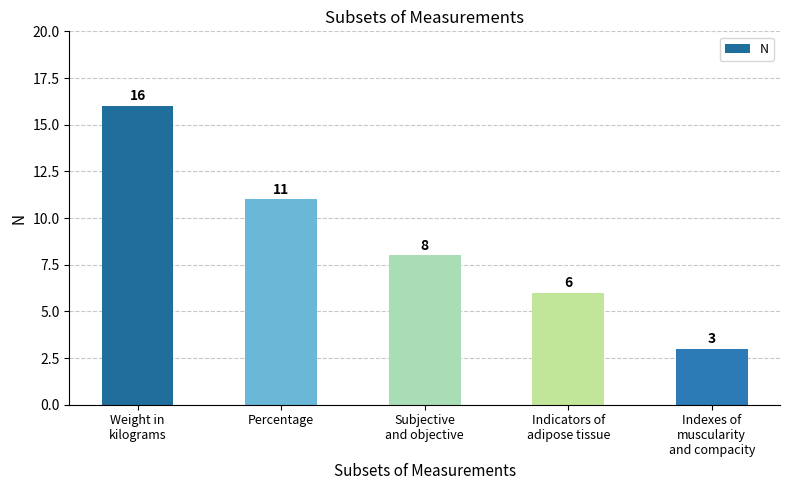

What is the minimum value shown in the chart?

3